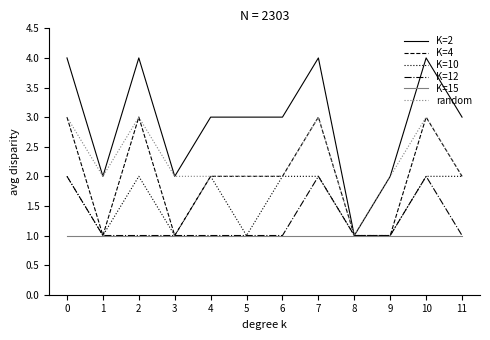

True or false: random has more than 1 points higher than both neighbors.

True